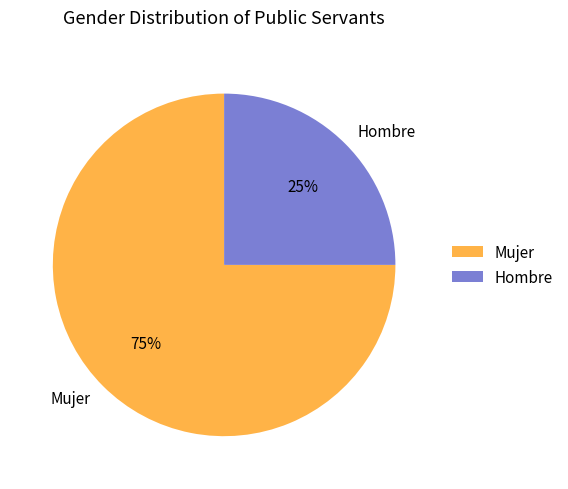

Do Hombre and Mujer together represent more than half of the pie?

Yes